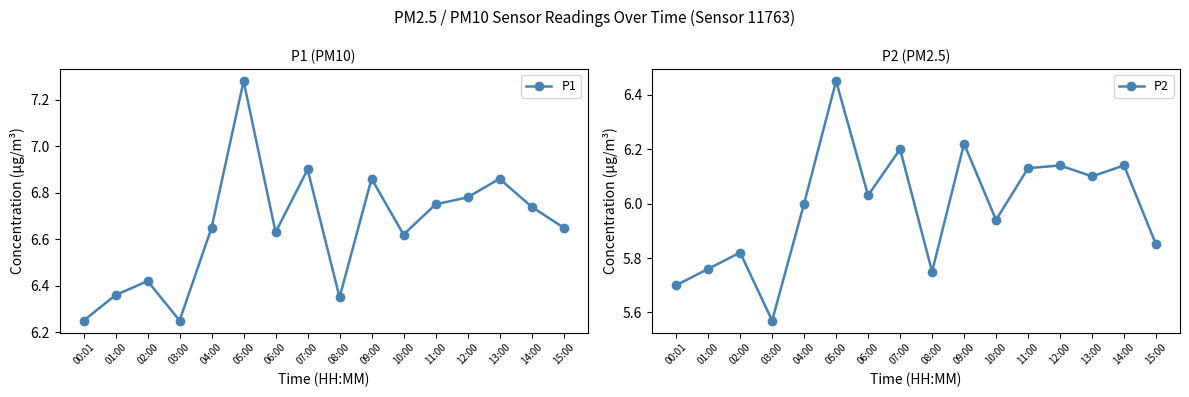

Rank the series by their maximum value, from highest to lowest.

P1, P2